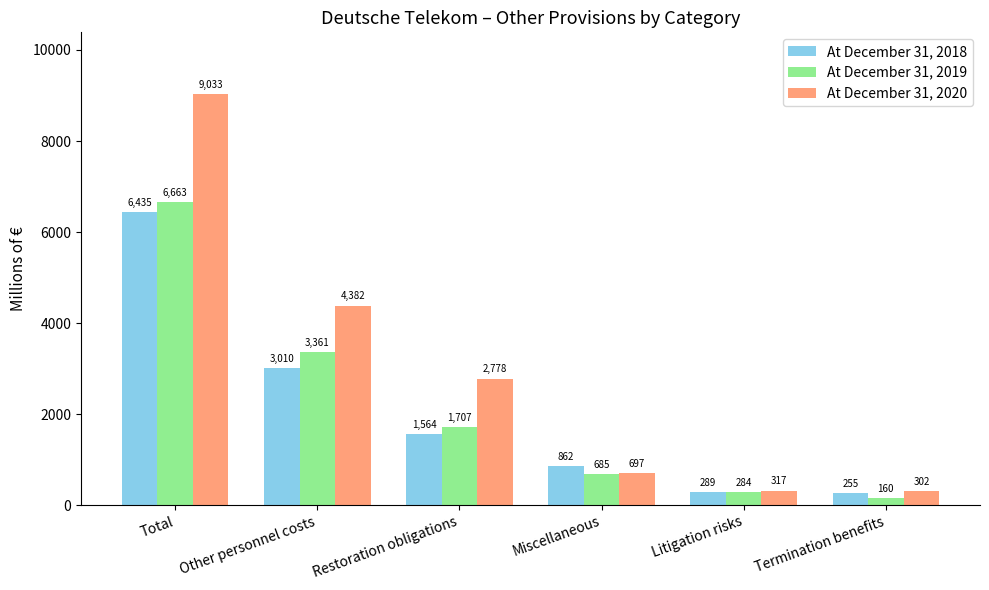

What is the approximate value of At December 31, 2018 at Other personnel costs, to the nearest 100?

3000